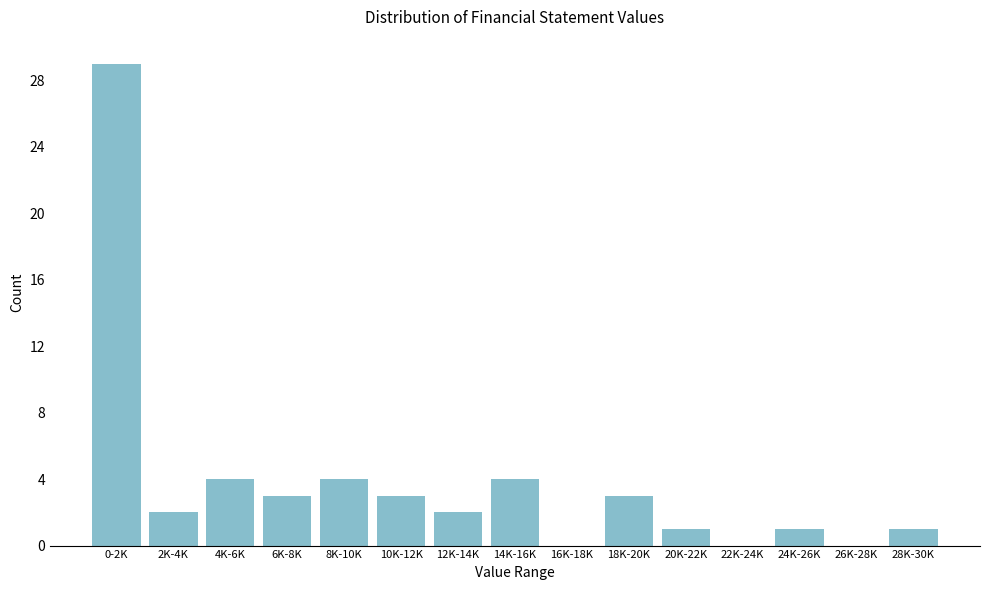

Reading left to right, extract all data points from this chart.

0-2K=29	2K-4K=2	4K-6K=4	6K-8K=3	8K-10K=4	10K-12K=3	12K-14K=2	14K-16K=4	16K-18K=0	18K-20K=3	20K-22K=1	22K-24K=0	24K-26K=1	26K-28K=0	28K-30K=1